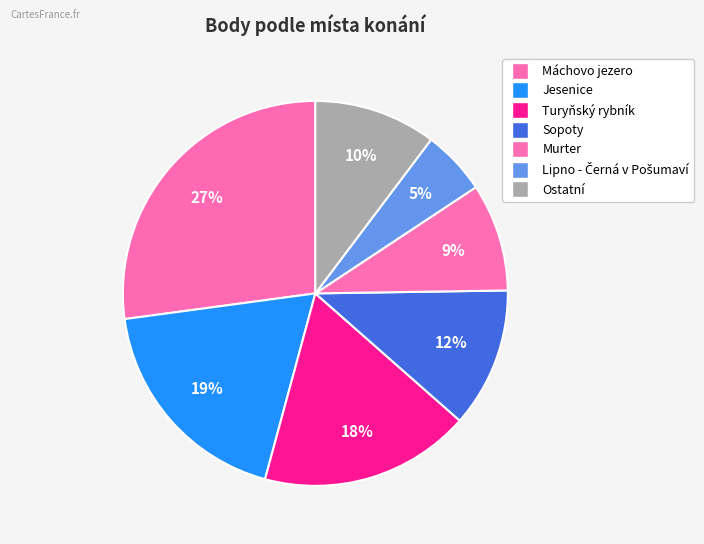

How many slices are in this pie chart?

7